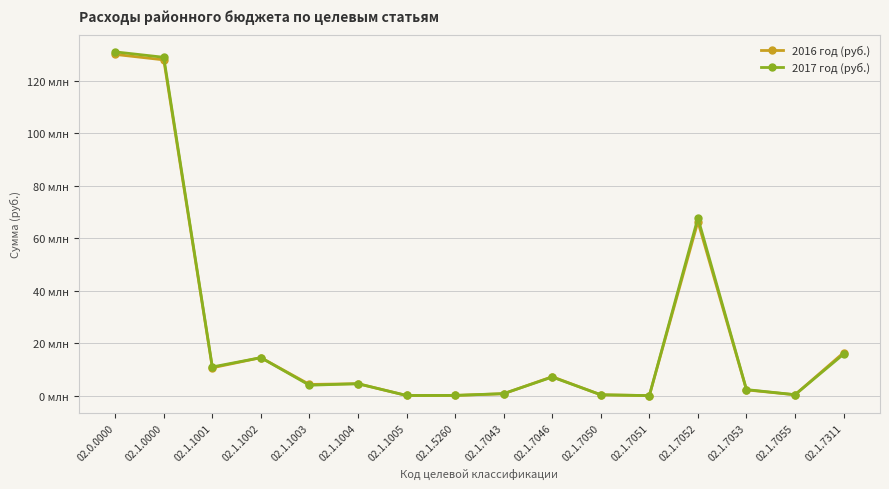

List the labels in order of 2016 год (руб.) value, largest first.

02.0.0000, 02.1.0000, 02.1.7052, 02.1.7311, 02.1.1002, 02.1.1001, 02.1.7046, 02.1.1004, 02.1.1003, 02.1.7053, 02.1.7043, 02.1.7055, 02.1.7050, 02.1.5260, 02.1.1005, 02.1.7051